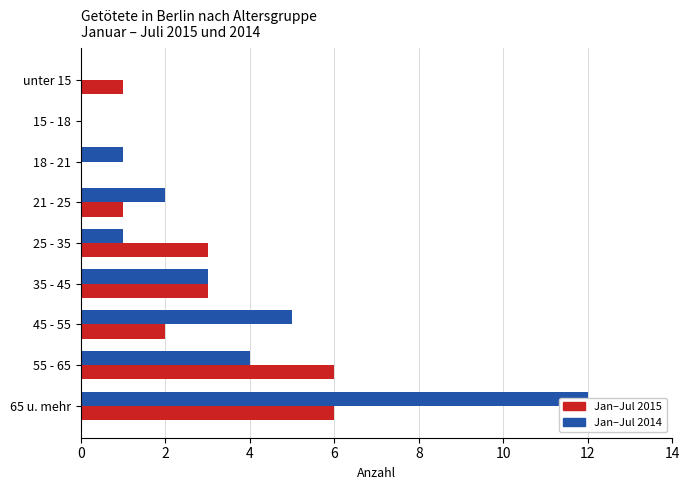

Which series has the largest total across all categories?

Jan-Jul 2014 (Getötete)